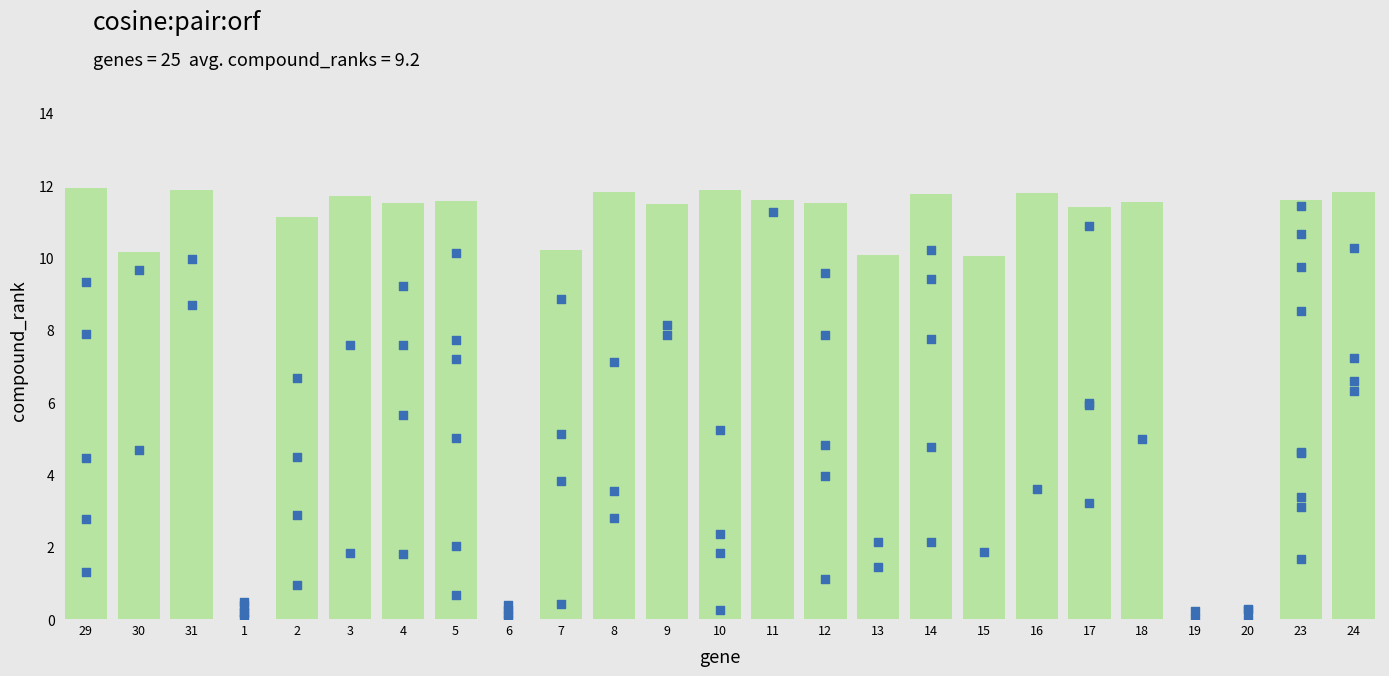

Which series contains the lowest Y value?

Low